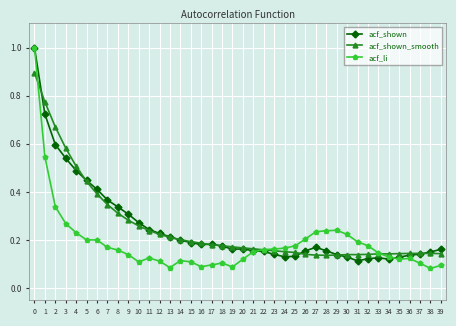

At how many categories does at least one series exceed 0?

40